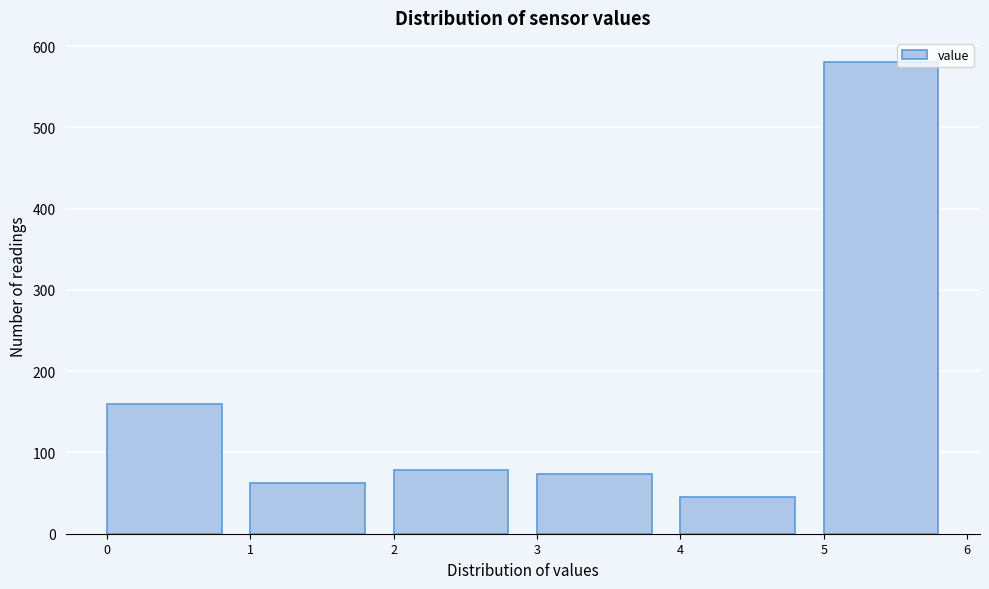

Reading right to left, list all the values displayed in this chart.

5=581	4=45	3=74	2=78	1=63	0=159